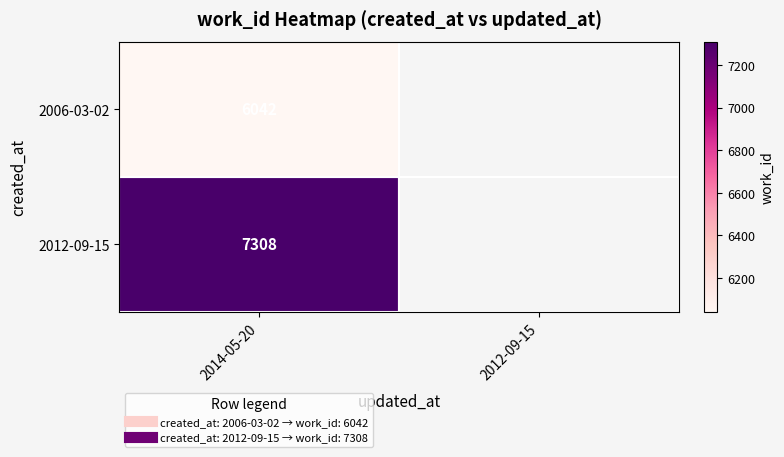

The value of 2006-03-02 at 2014-05-20 is 6042.0. True or false?

True